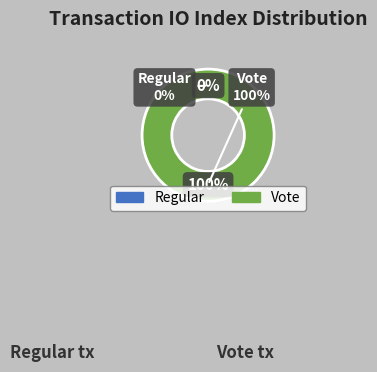

Which slice is the smallest?

Regular